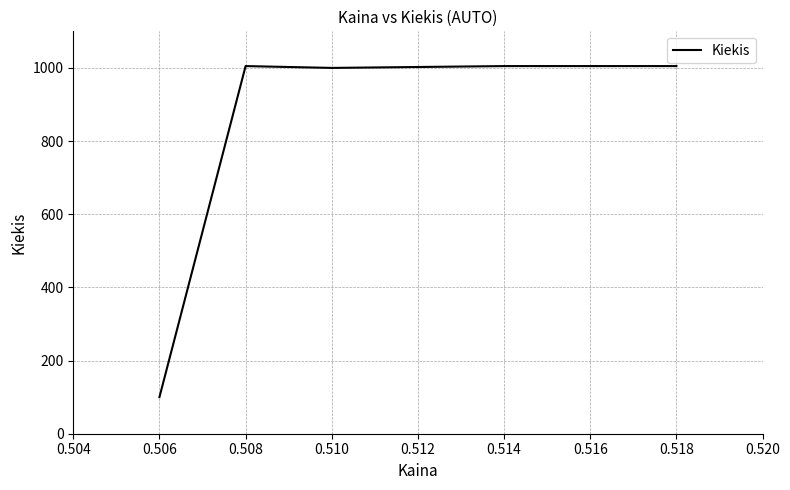

What is the approximate value at 0.508, to the nearest 10?

1000